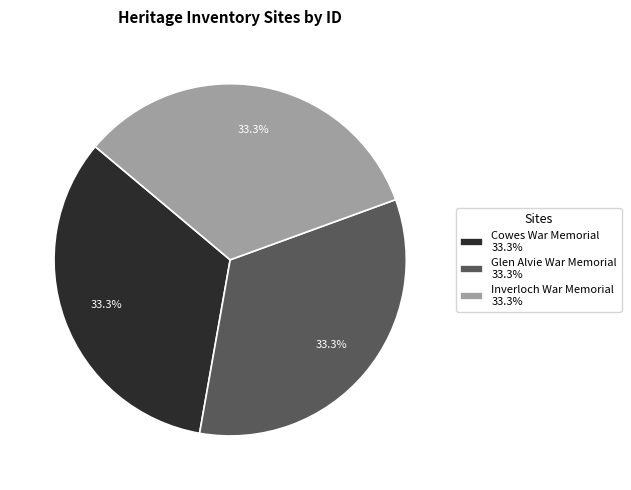

The Inverloch War Memorial slice represents 19% of the pie. True or false?

False